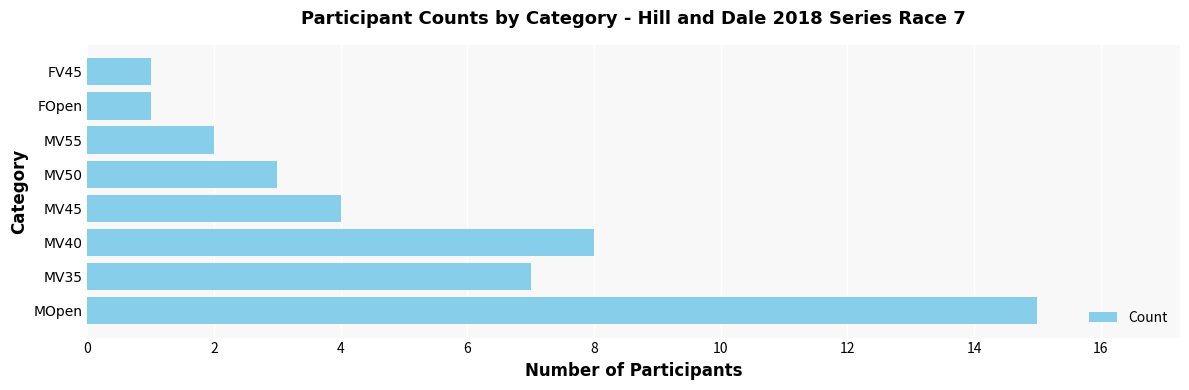

Which has a higher value, FOpen or MV40?

MV40